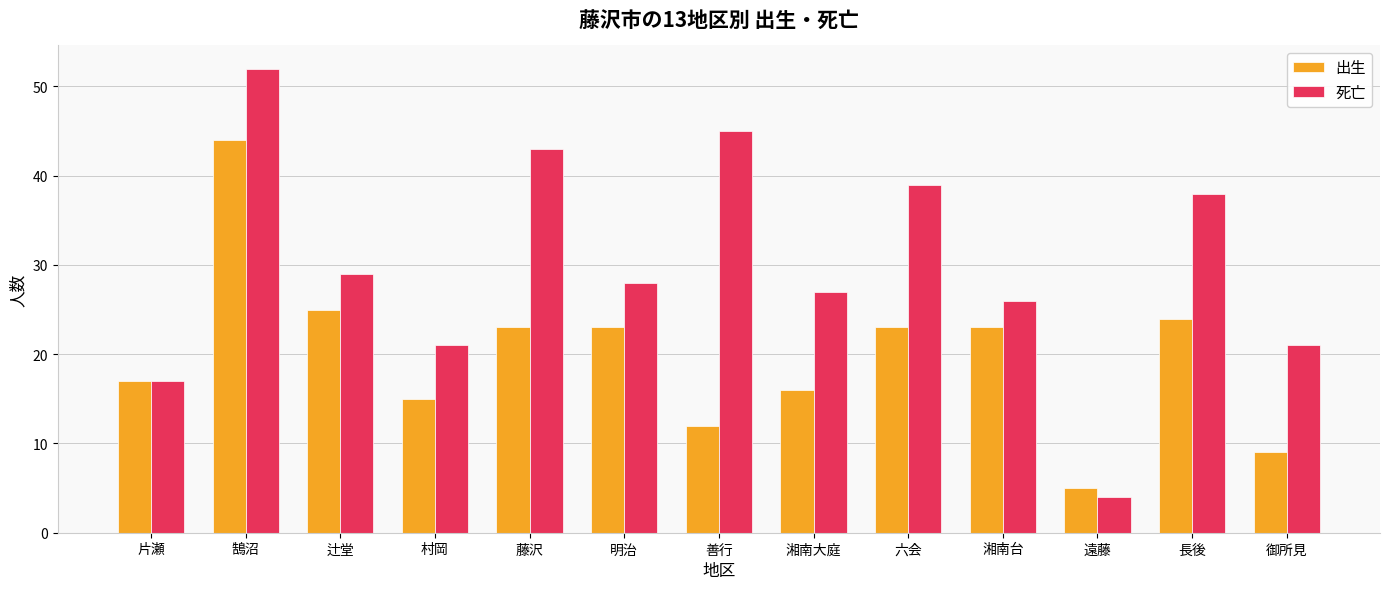

What is the minimum value shown in the chart?

4